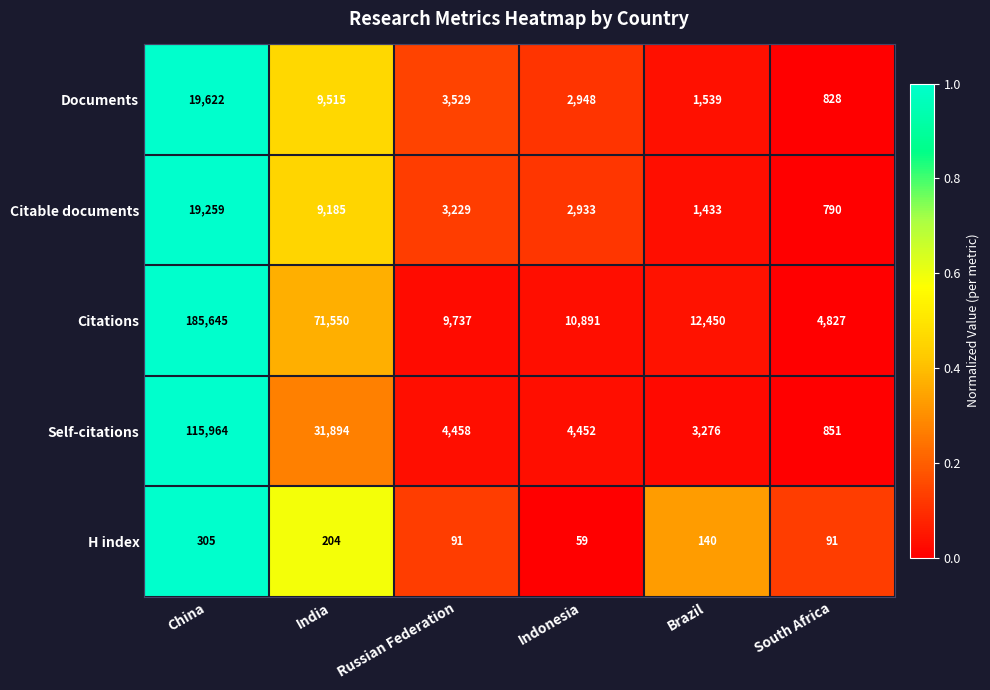

Which series changed the most between Russian Federation and Brazil?

Citations